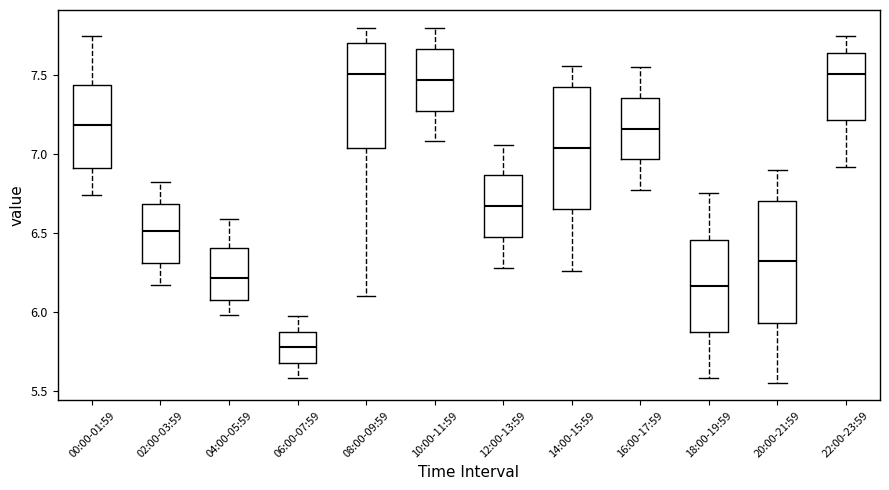

Reading left to right, transcribe this box plot: for each box, give where its median line is, the range the box spans, and where its two whiskers end, as read against the y-axis. The values are not printed on the chart, so give them approximately, as read against the axis.

00:00-01:59: median 7.20, box 6.90 to 7.45, whiskers 6.75 to 7.75
02:00-03:59: median 6.50, box 6.30 to 6.70, whiskers 6.15 to 6.80
04:00-05:59: median 6.20, box 6.10 to 6.40, whiskers 6.00 to 6.60
06:00-07:59: median 5.80, box 5.70 to 5.85, whiskers 5.60 to 5.95
08:00-09:59: median 7.50, box 7.05 to 7.70, whiskers 6.10 to 7.80
10:00-11:59: median 7.45, box 7.30 to 7.65, whiskers 7.10 to 7.80
12:00-13:59: median 6.65, box 6.50 to 6.85, whiskers 6.30 to 7.05
14:00-15:59: median 7.05, box 6.65 to 7.45, whiskers 6.25 to 7.55
16:00-17:59: median 7.15, box 6.95 to 7.35, whiskers 6.75 to 7.55
18:00-19:59: median 6.15, box 5.85 to 6.45, whiskers 5.60 to 6.75
20:00-21:59: median 6.30, box 5.95 to 6.70, whiskers 5.55 to 6.90
22:00-23:59: median 7.50, box 7.20 to 7.65, whiskers 6.90 to 7.75